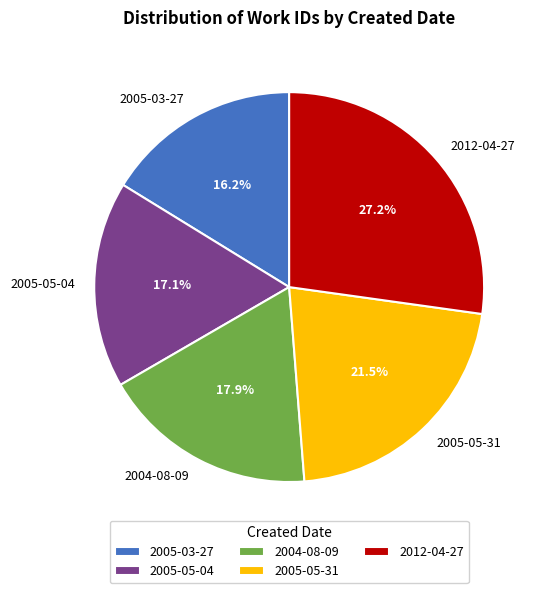

Is it true that 2005-03-27 is 7% of the pie?

False